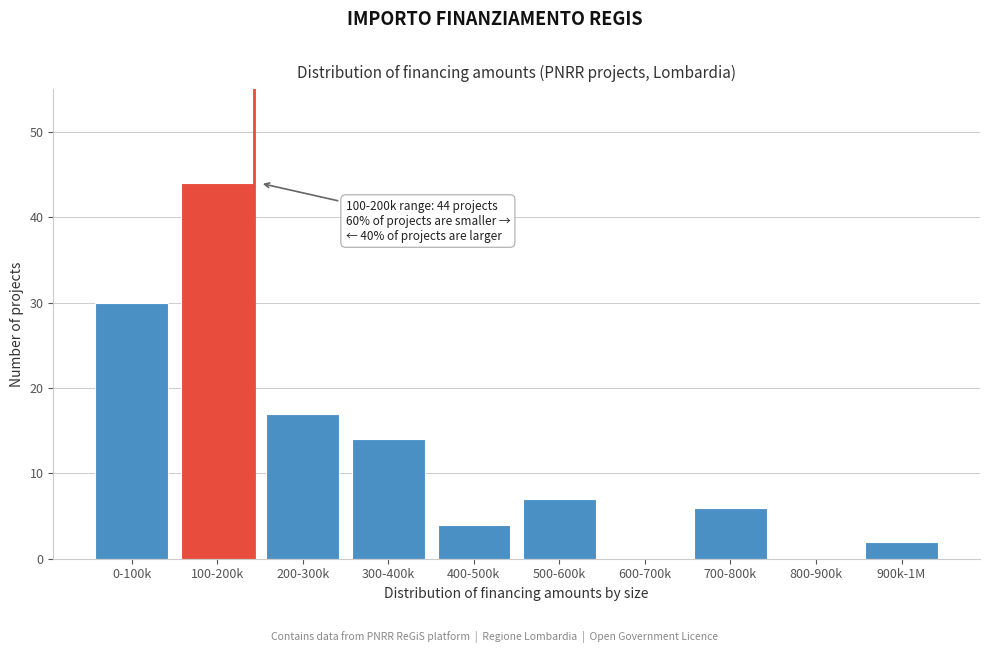

Reading left to right, list all the values displayed in this chart.

0-100k=30	100-200k=44	200-300k=17	300-400k=14	400-500k=4	500-600k=7	600-700k=0	700-800k=6	800-900k=0	900k-1M=2